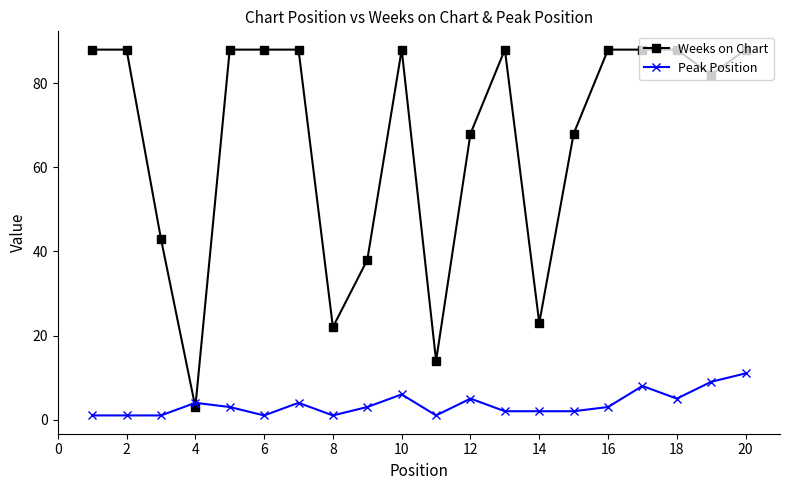

How many values in the Weeks on Chart series are below 88?

9